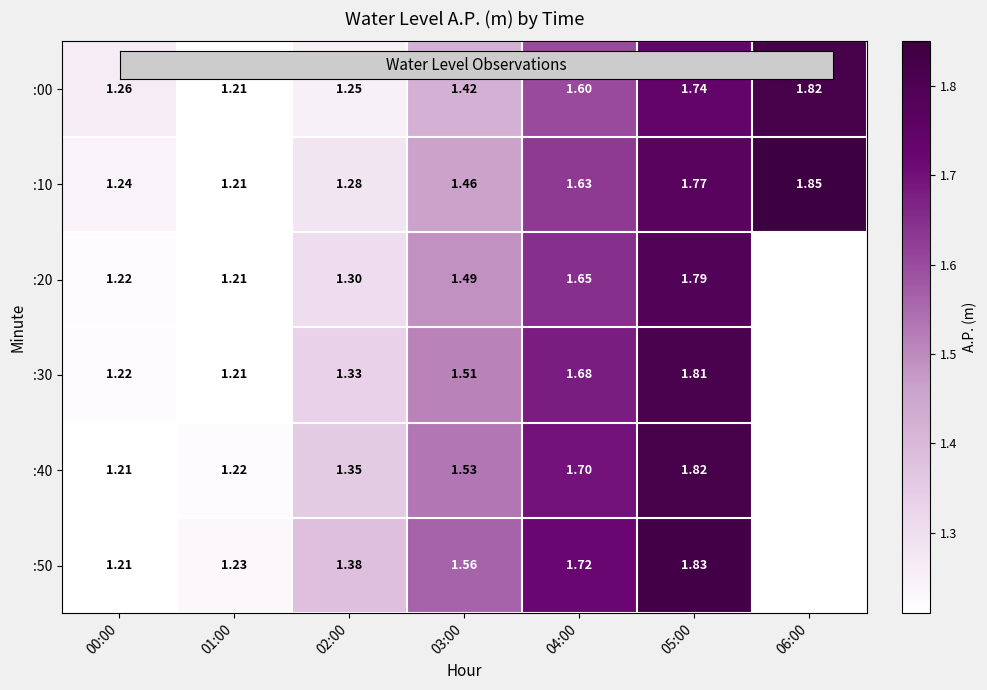

Is it true that :00 equals 0.6 at 00:00?

False